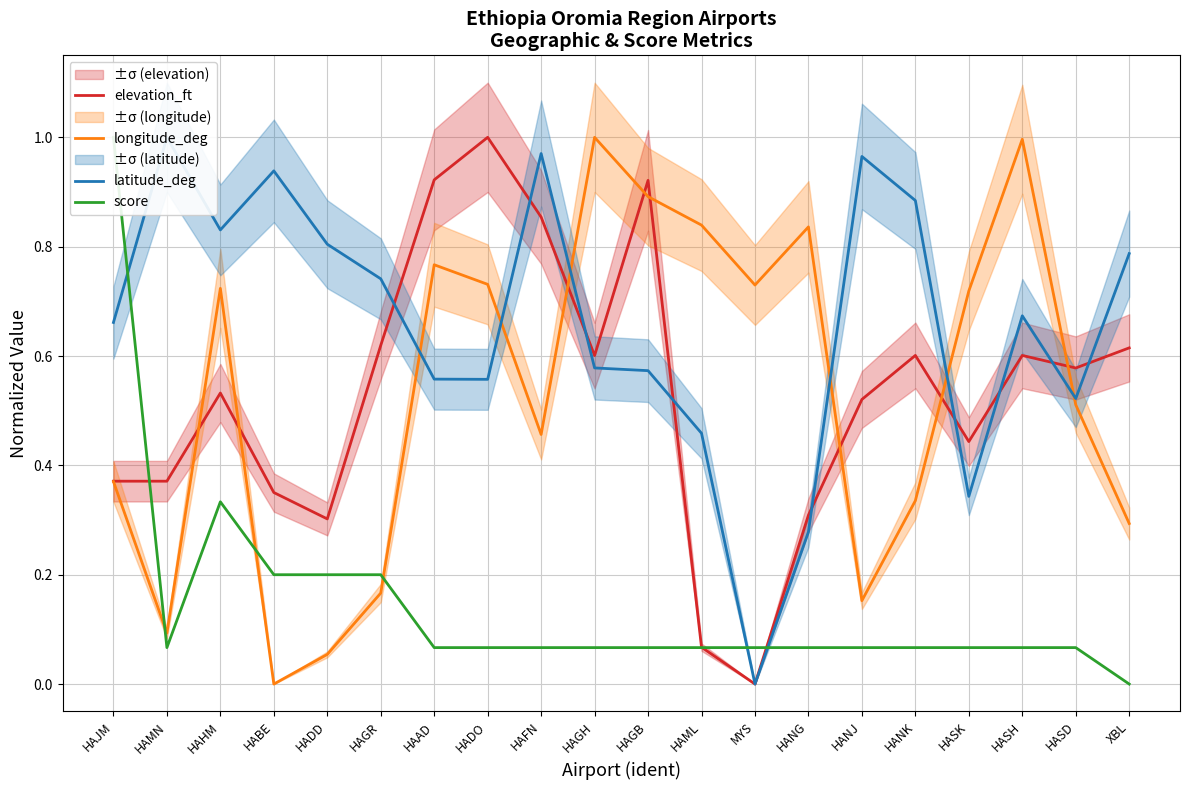

Reading right to left, extract all data points from this chart.

elevation_ft: XBL=0.6	HASD=0.6	HASH=0.6	HASK=0.4	HANK=0.6	HANJ=0.5	HANG=0.3	MYS=0.0	HAML=0.1	HAGB=0.9	HAGH=0.6	HAFN=0.9	HADO=1.0	HAAD=0.9	HAGR=0.6	HADD=0.3	HABE=0.4	HAHM=0.5	HAMN=0.4	HAJM=0.4
longitude_deg: XBL=0.3	HASD=0.5	HASH=1.0	HASK=0.7	HANK=0.3	HANJ=0.2	HANG=0.8	MYS=0.7	HAML=0.8	HAGB=0.9	HAGH=1.0	HAFN=0.5	HADO=0.7	HAAD=0.8	HAGR=0.2	HADD=0.1	HABE=0.0	HAHM=0.7	HAMN=0.1	HAJM=0.4
latitude_deg: XBL=0.8	HASD=0.5	HASH=0.7	HASK=0.3	HANK=0.9	HANJ=1.0	HANG=0.3	MYS=0.0	HAML=0.5	HAGB=0.6	HAGH=0.6	HAFN=1.0	HADO=0.6	HAAD=0.6	HAGR=0.7	HADD=0.8	HABE=0.9	HAHM=0.8	HAMN=1.0	HAJM=0.7
score: XBL=0.0	HASD=0.1	HASH=0.1	HASK=0.1	HANK=0.1	HANJ=0.1	HANG=0.1	MYS=0.1	HAML=0.1	HAGB=0.1	HAGH=0.1	HAFN=0.1	HADO=0.1	HAAD=0.1	HAGR=0.2	HADD=0.2	HABE=0.2	HAHM=0.3	HAMN=0.1	HAJM=1.0